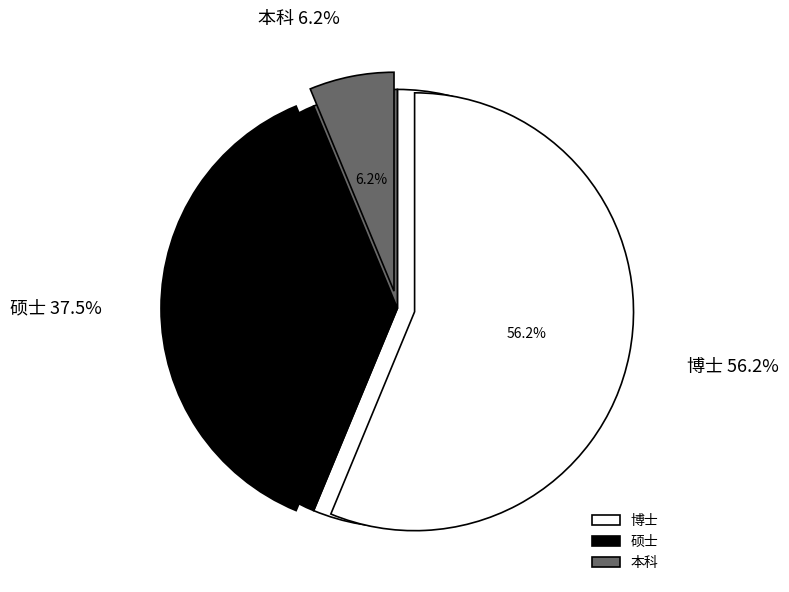

Is 硕士 the majority of the pie?

No